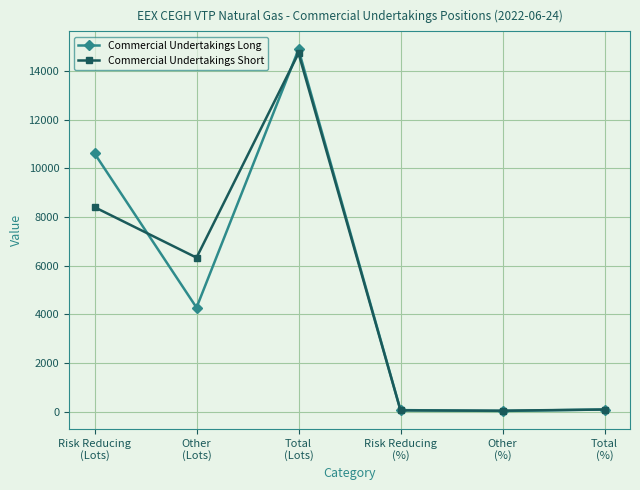

What is the maximum value for Commercial Undertakings Long?

14885.0